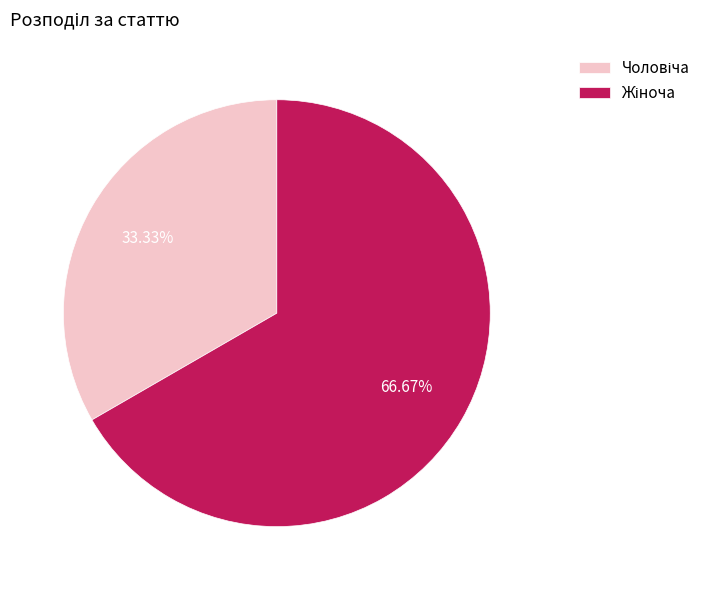

Does any single category account for the majority?

Yes